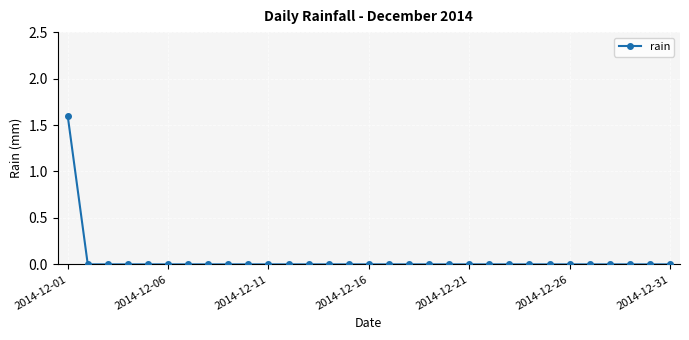

What is the difference between the maximum and minimum values?

1.6